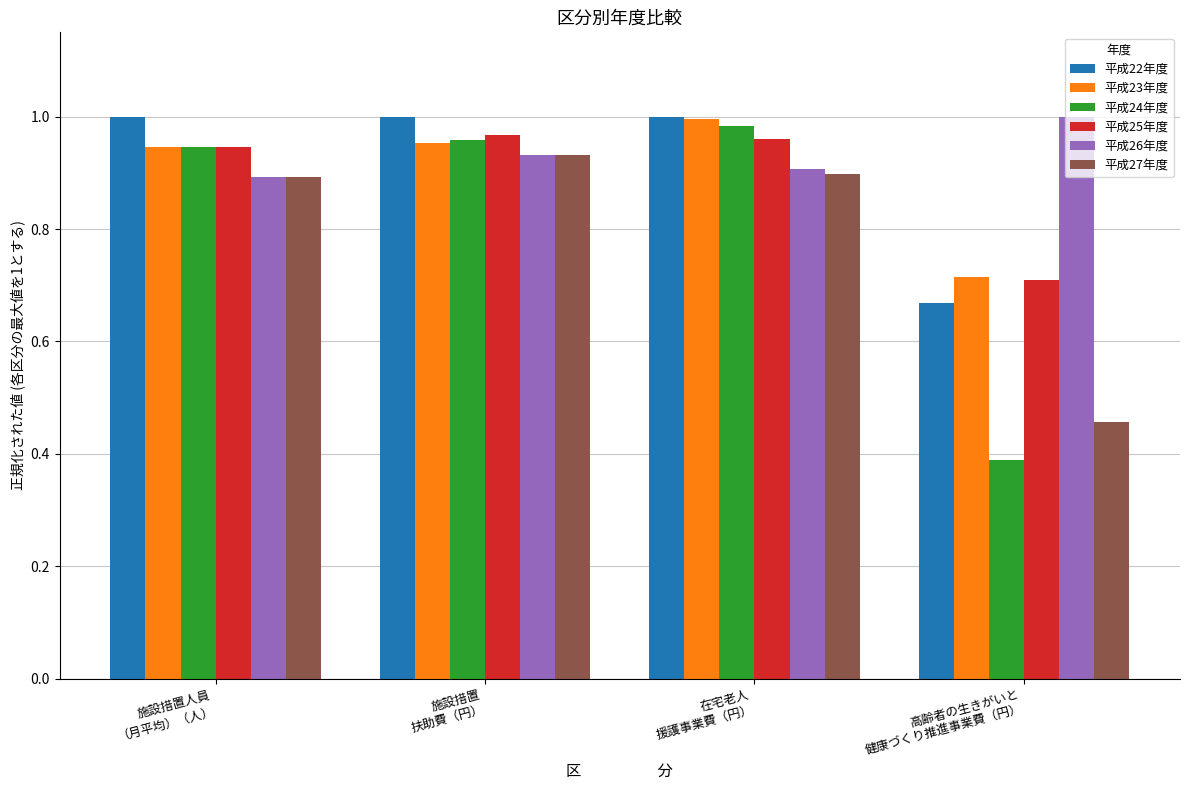

What is the label of the 2nd bar from the right?

在宅老人
援護事業費（円）